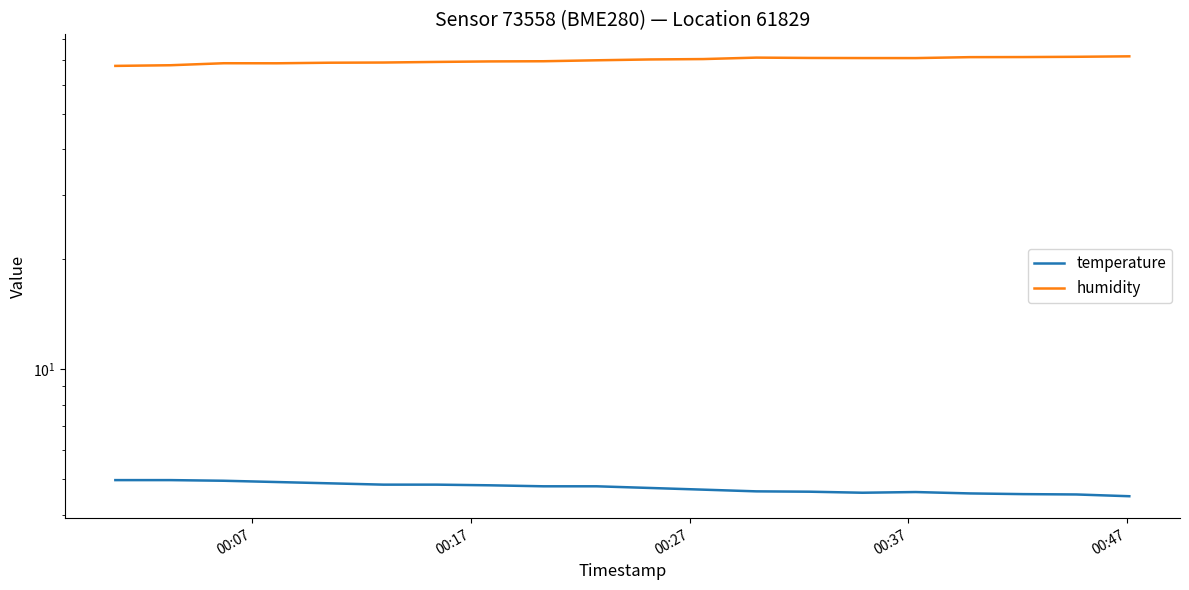

Rank the series by their maximum value, from highest to lowest.

humidity, temperature